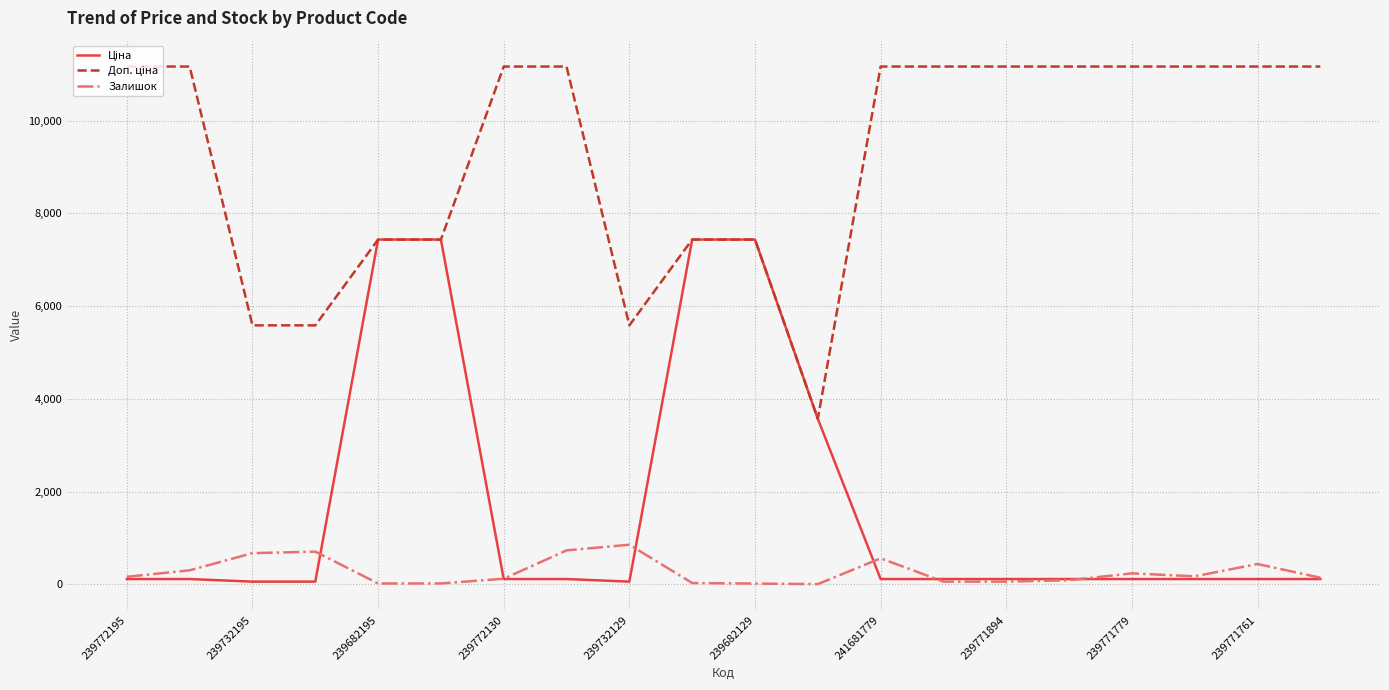

What is the maximum value for Залишок?

852.0